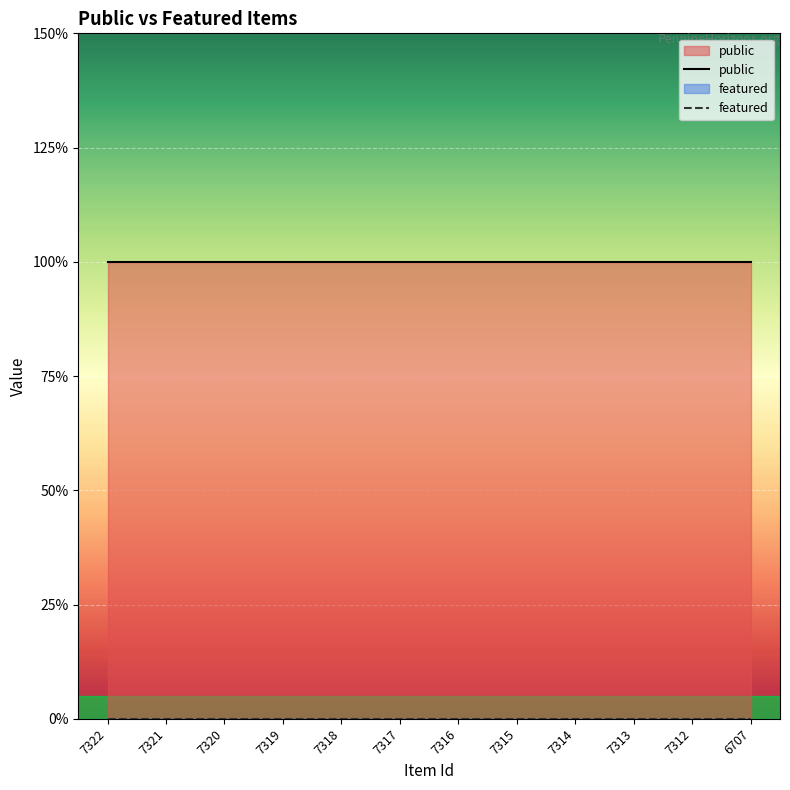

At how many categories does at least one series exceed 0?

12